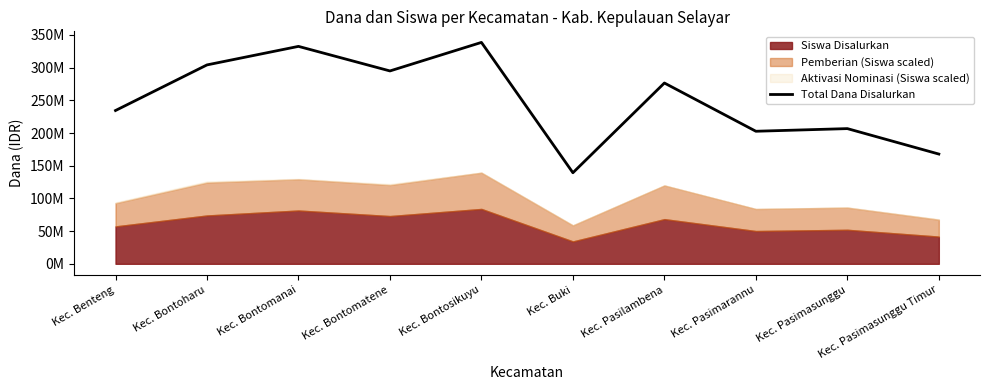

Does the chart display data point markers on the line(s)?

No